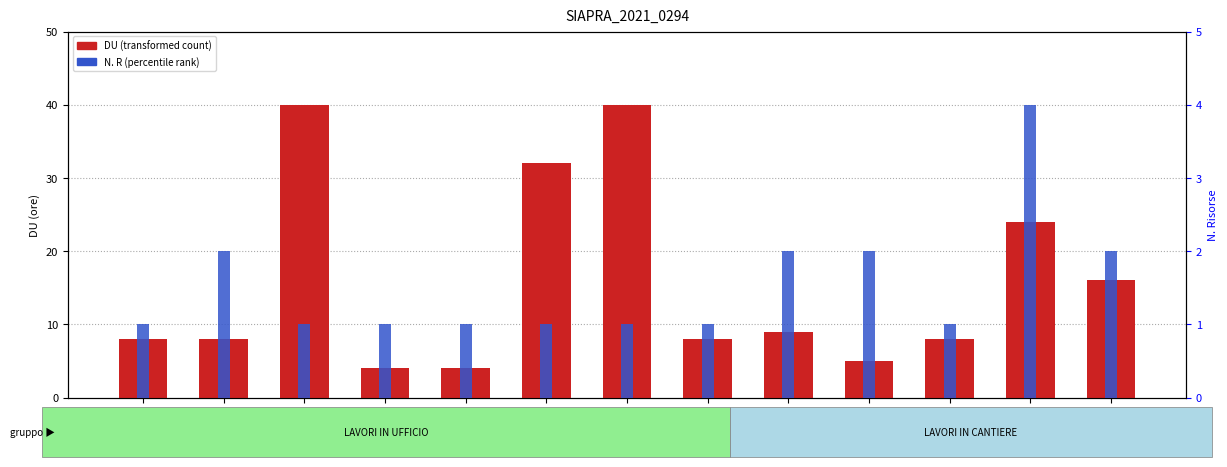

Is it true that N. R (percentile rank) equals 1 at A2.3?

True